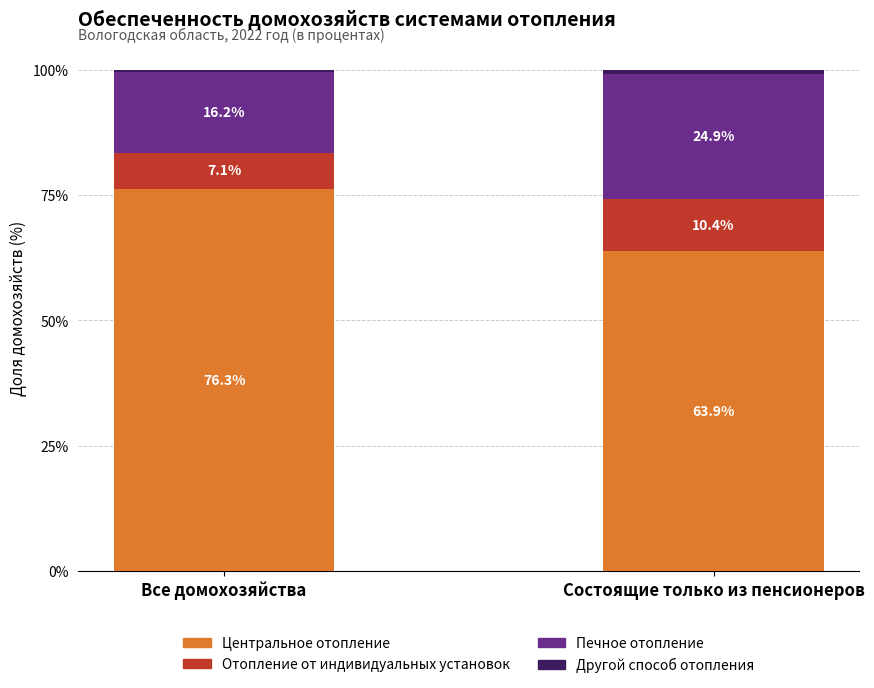

Which category has the lowest value in the Центральное отопление series?

Состоящие только из пенсионеров